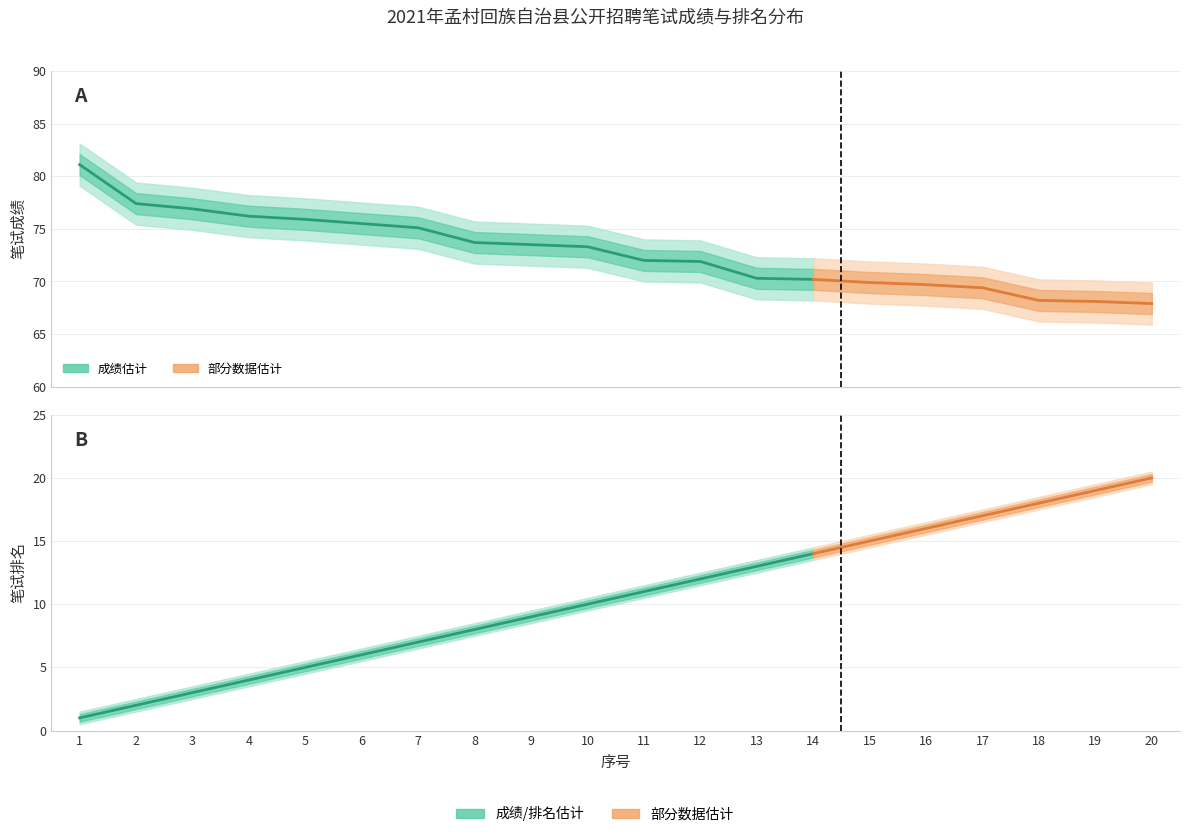

Where does the 笔试成绩_lower series first go above 71?

1